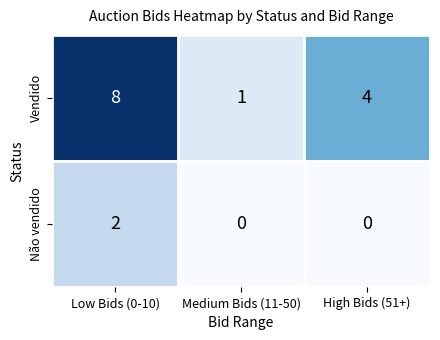

What is the difference between the highest and lowest values at Low Bids (0-10)?

6